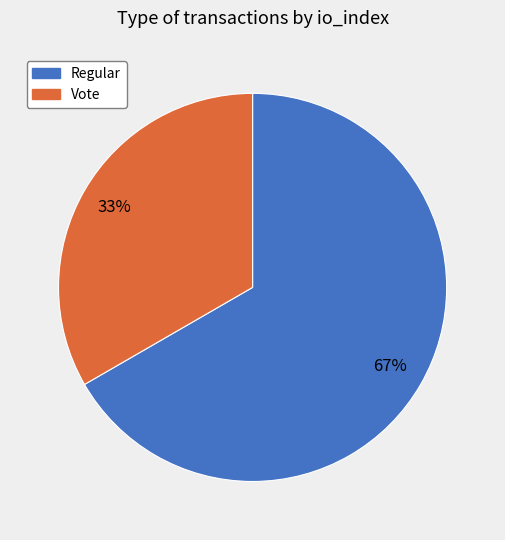

Is there a majority slice in this chart?

Yes